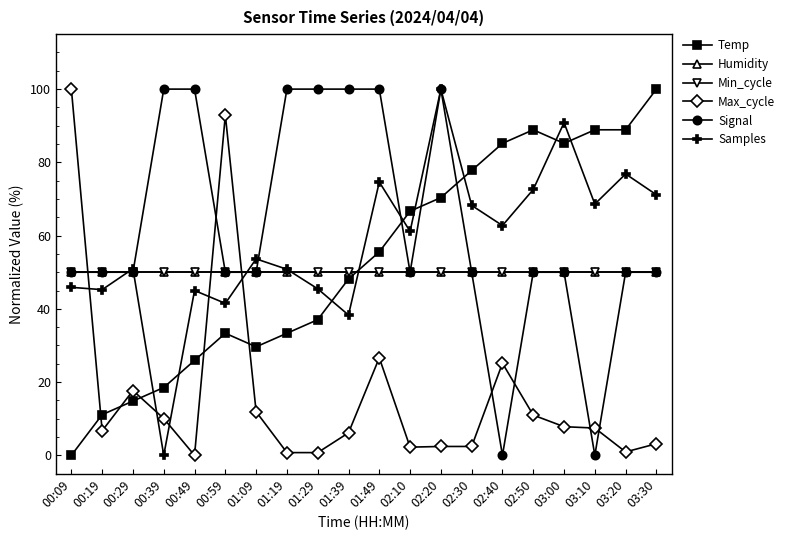

Is this an area chart (filled region under the line)?

No